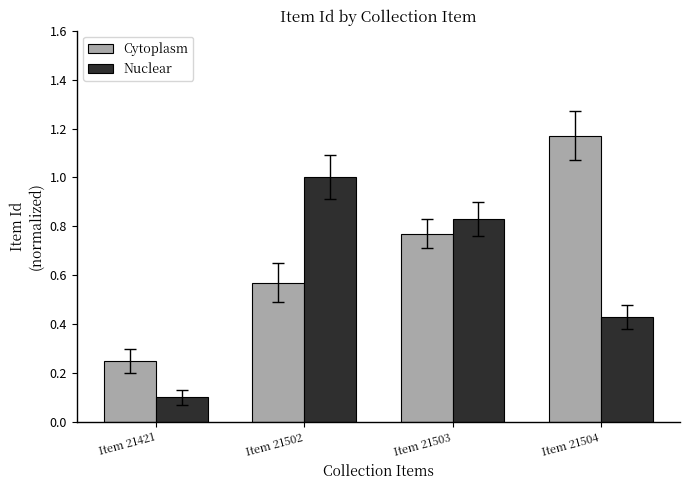

What are all the series names shown in the legend?

Cytoplasm, Nuclear